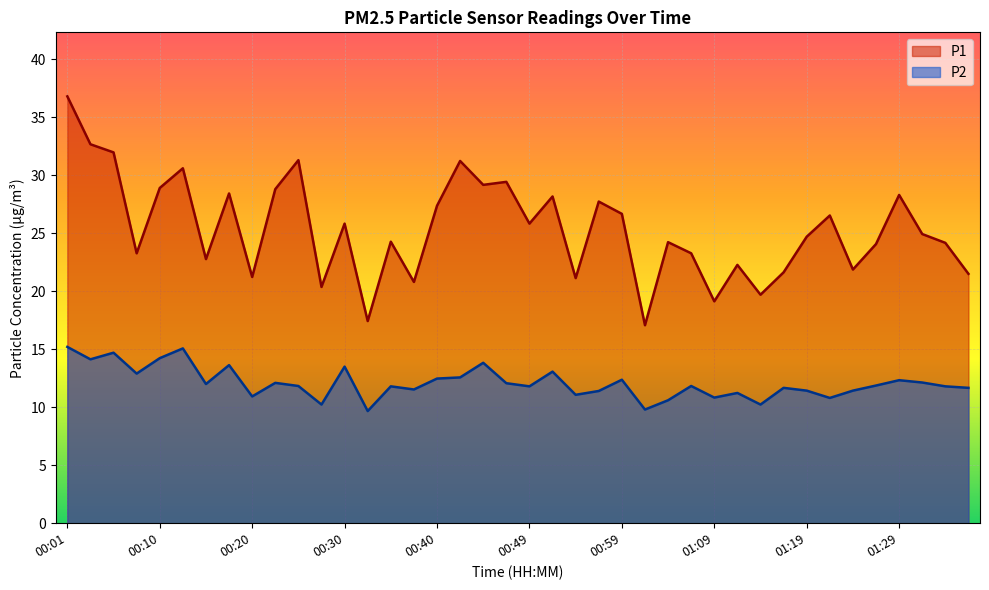

Where is the first local minimum for P1?

00:08